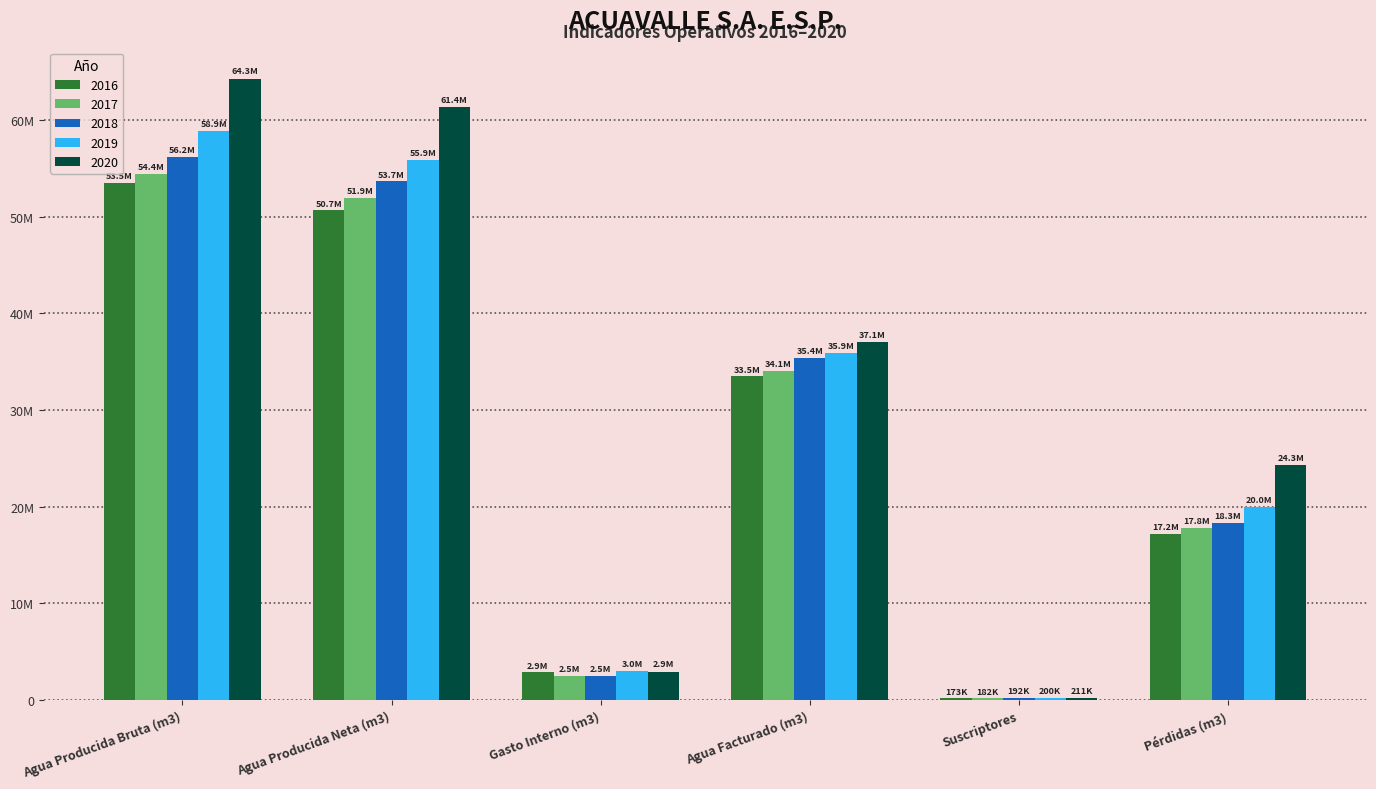

Rank the series at Agua Facturado (m3) from highest to lowest value.

2020, 2019, 2018, 2017, 2016